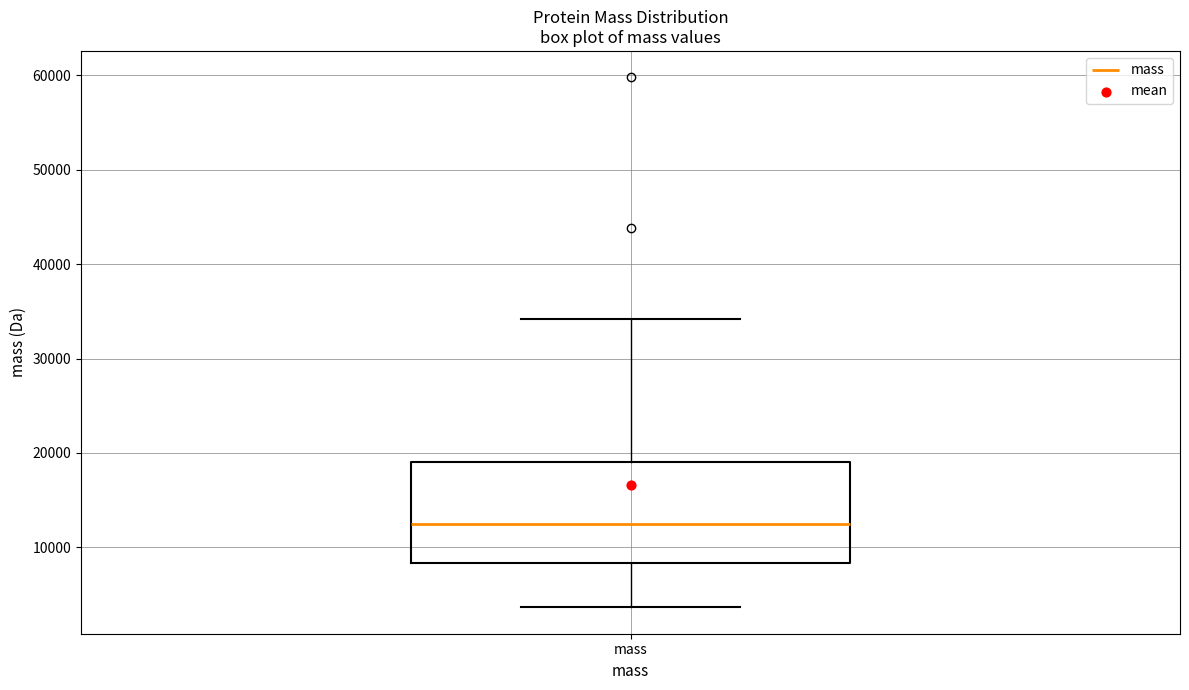

Read this box plot against the y-axis: the position of the median line, the range covered by the box, and the ends of both whiskers. The values are not printed on the chart, so give them approximately, as read against the axis.

median 12000, box 8000 to 19000, whiskers 4000 to 34000